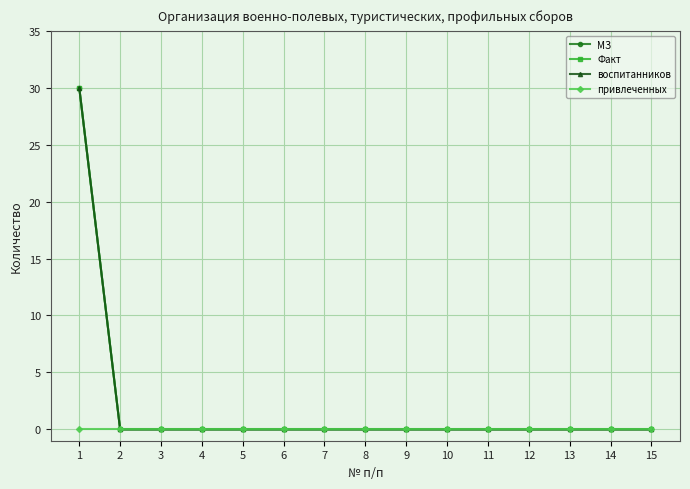

Is this an area chart (filled region under the line)?

No